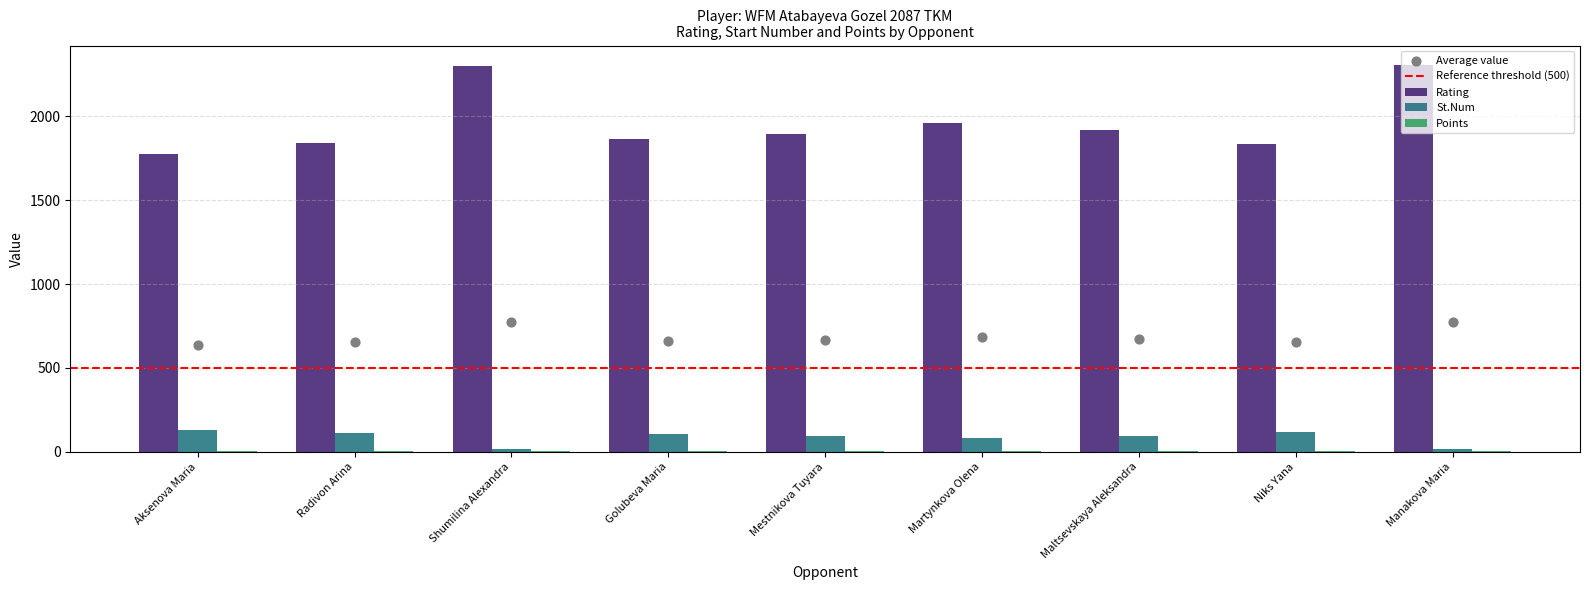

At how many categories does at least one series exceed 2100?

2